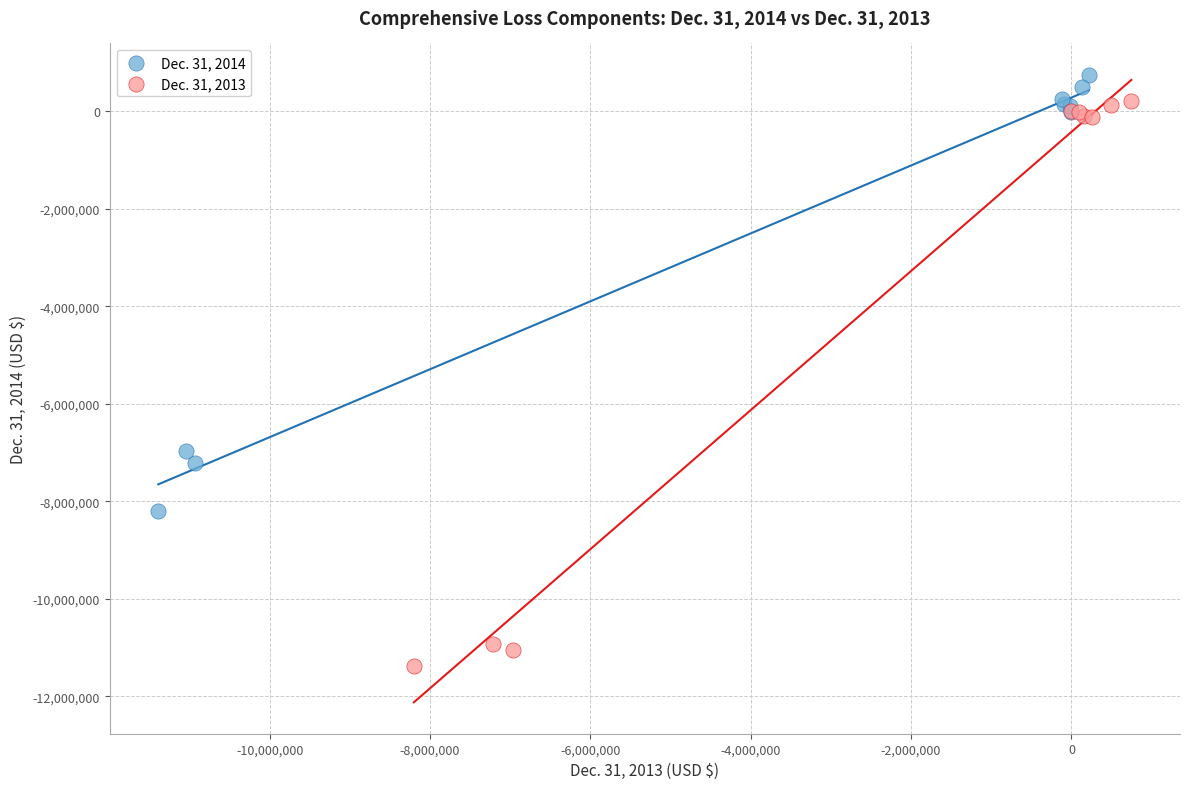

Which series reaches the maximum Y coordinate?

Dec. 31, 2014